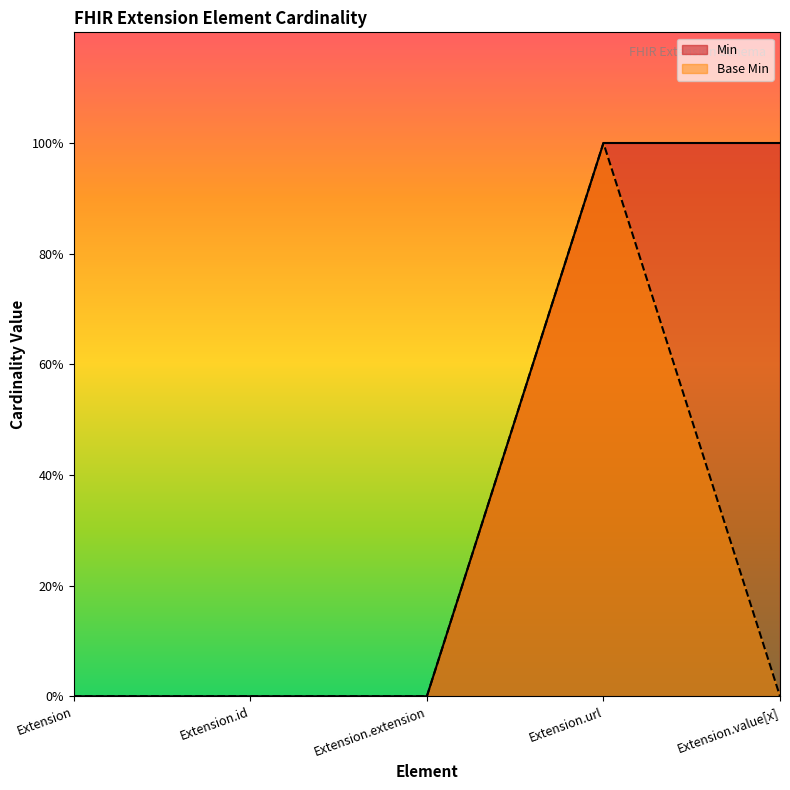

How many interior local peaks does the Base Min series have?

1